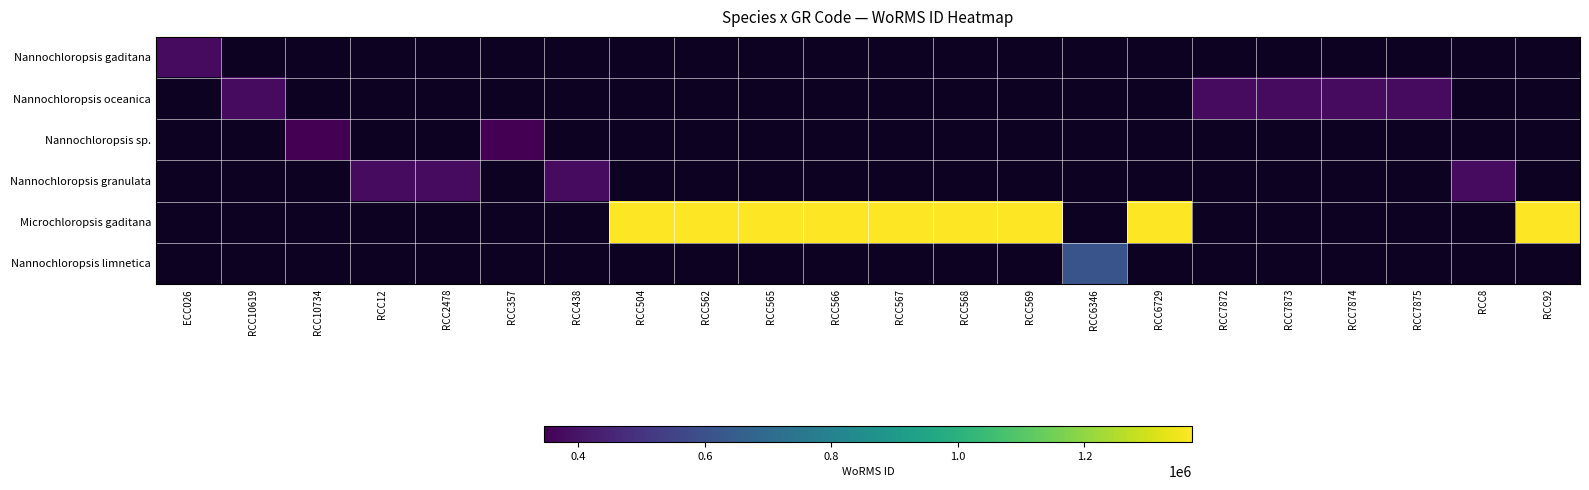

How many distinct data groups are displayed?

6